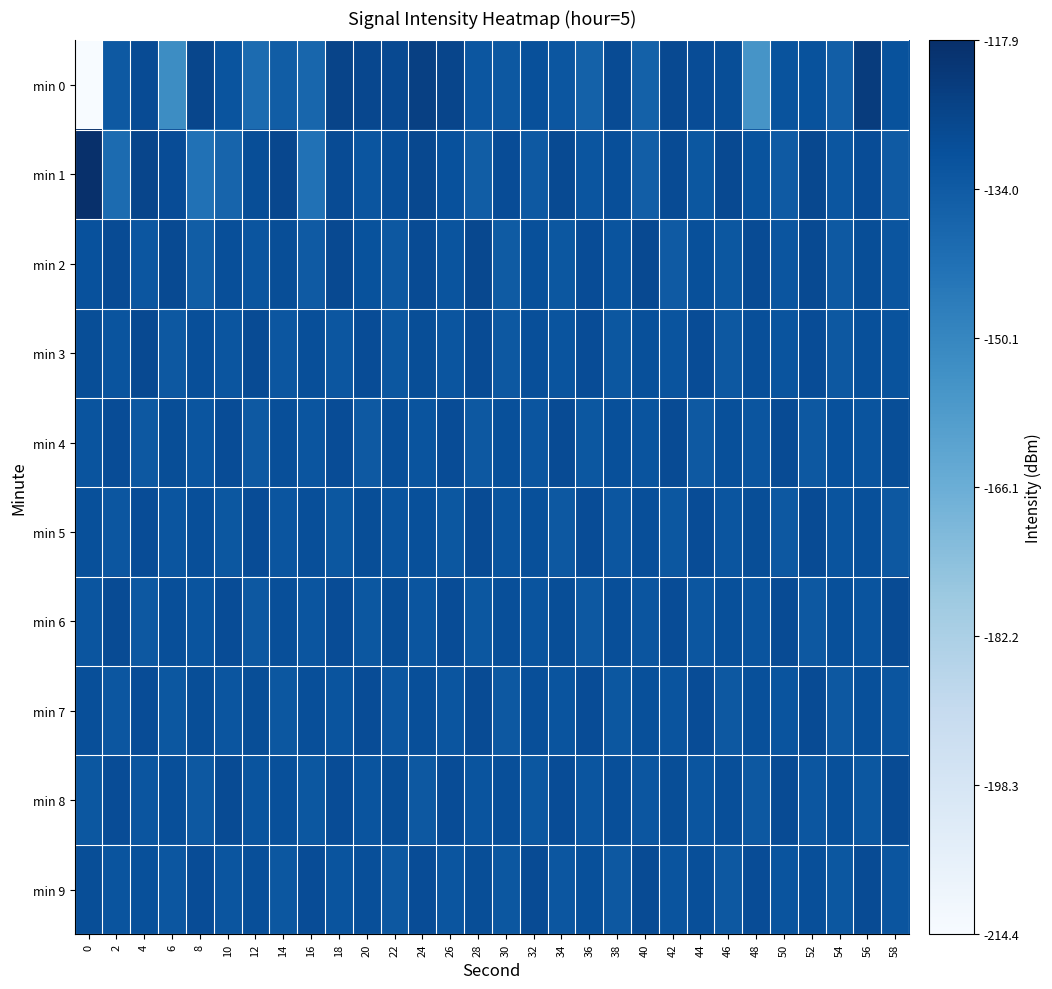

Between 24 and 36, which is larger?

24